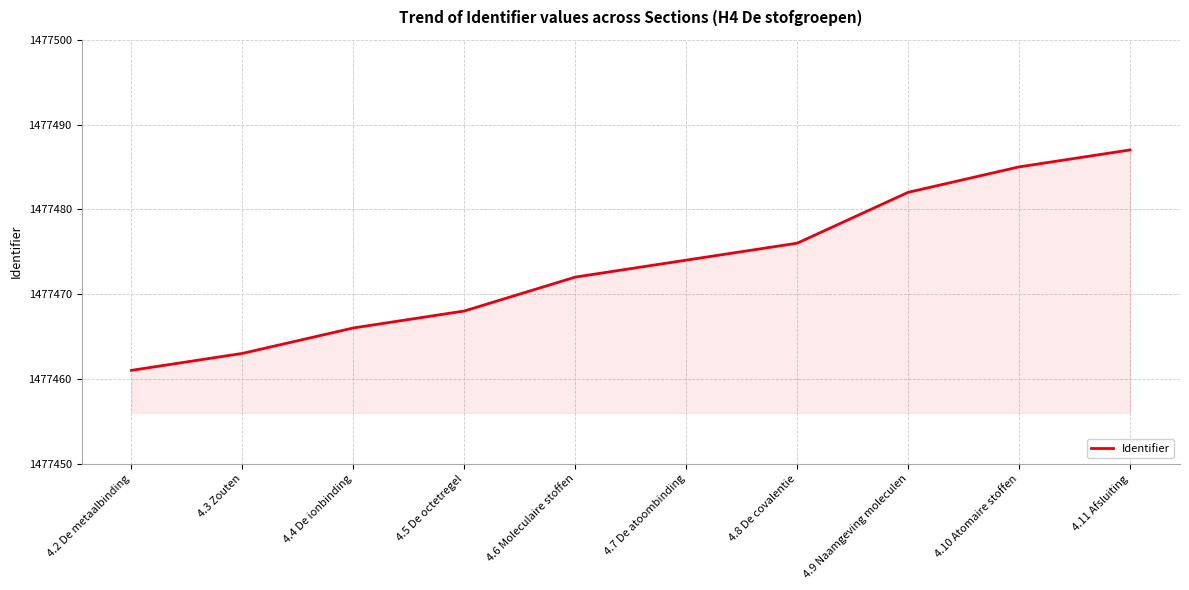

What is the difference between the values at 4.8 De covalentie and 4.11 Afsluiting?

11